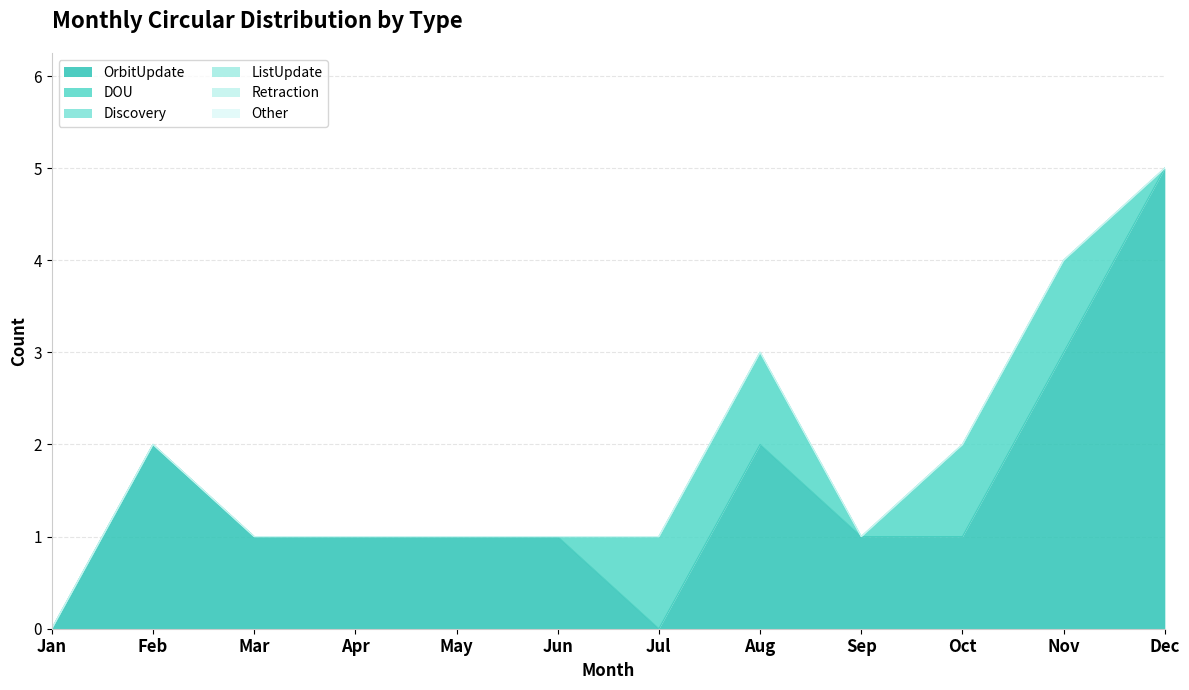

List the labels in order of Discovery value, largest first.

Jan, Feb, Mar, Apr, May, Jun, Jul, Aug, Sep, Oct, Nov, Dec